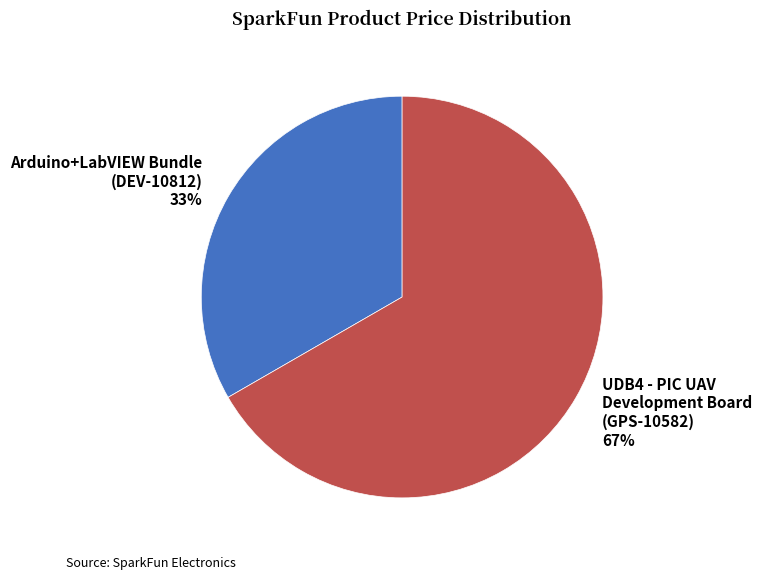

Rank the categories by value from highest to lowest.

UDB4 - PIC UAV Development Board (GPS-10582) 67%, Arduino+LabVIEW Bundle (DEV-10812) 33%